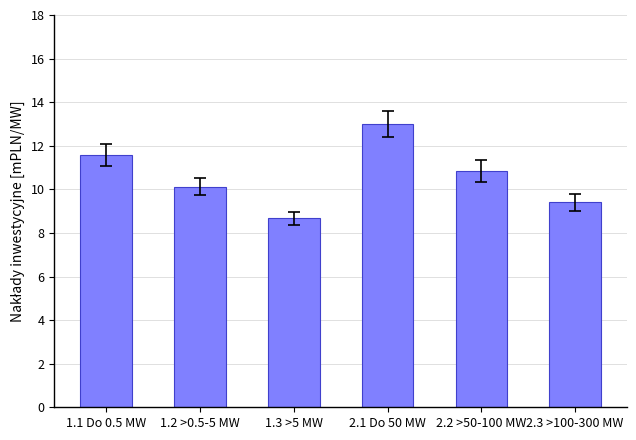

Reading left to right, what are all the values shown in this chart?

1.1 Do 0.5 MW=11.6	1.2 >0.5-5 MW=10.1	1.3 >5 MW=8.7	2.1 Do 50 MW=13.0	2.2 >50-100 MW=10.8	2.3 >100-300 MW=9.4